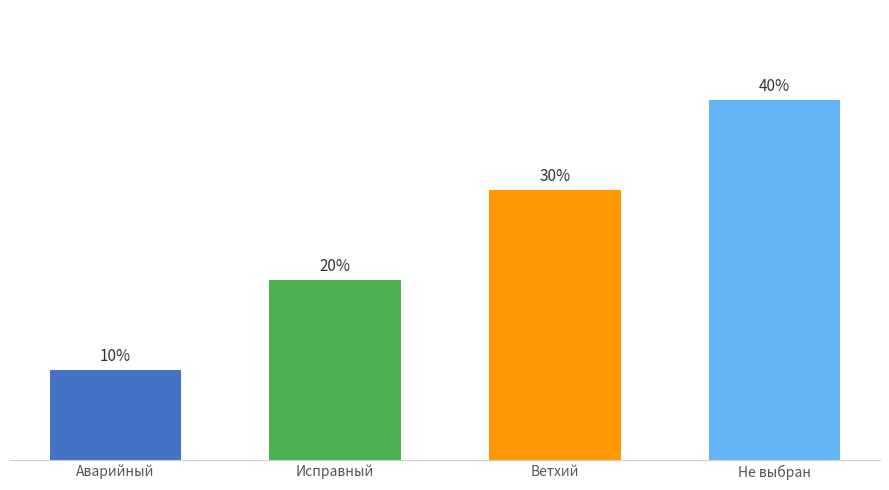

Are the bars horizontal?

No